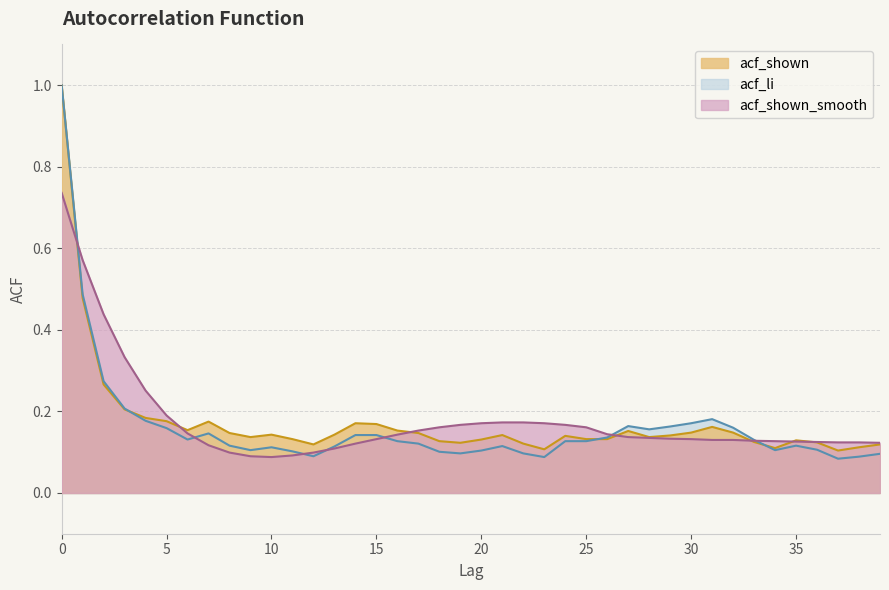

How many acf_shown values are between 0 and 1?

40